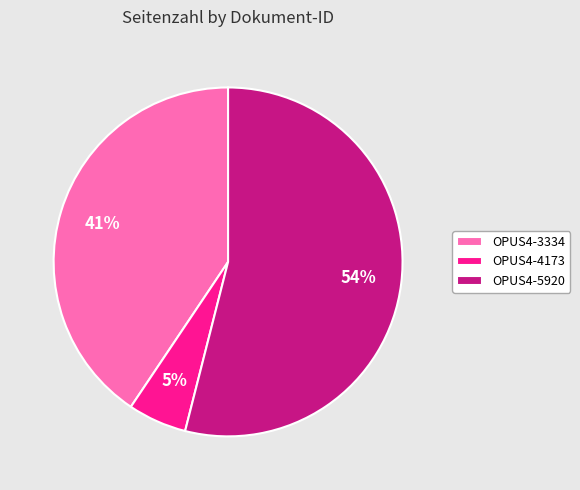

Which has a higher value, OPUS4-5920 or OPUS4-4173?

OPUS4-5920